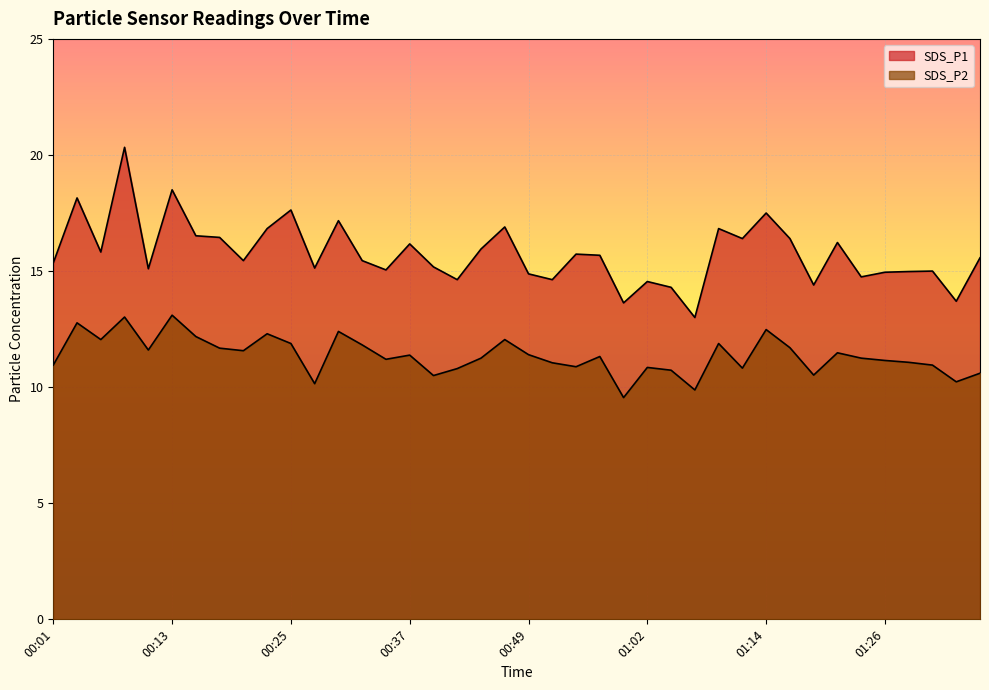

In SDS_P2, how many points are higher than both neighbors (excluding endpoints)?

12